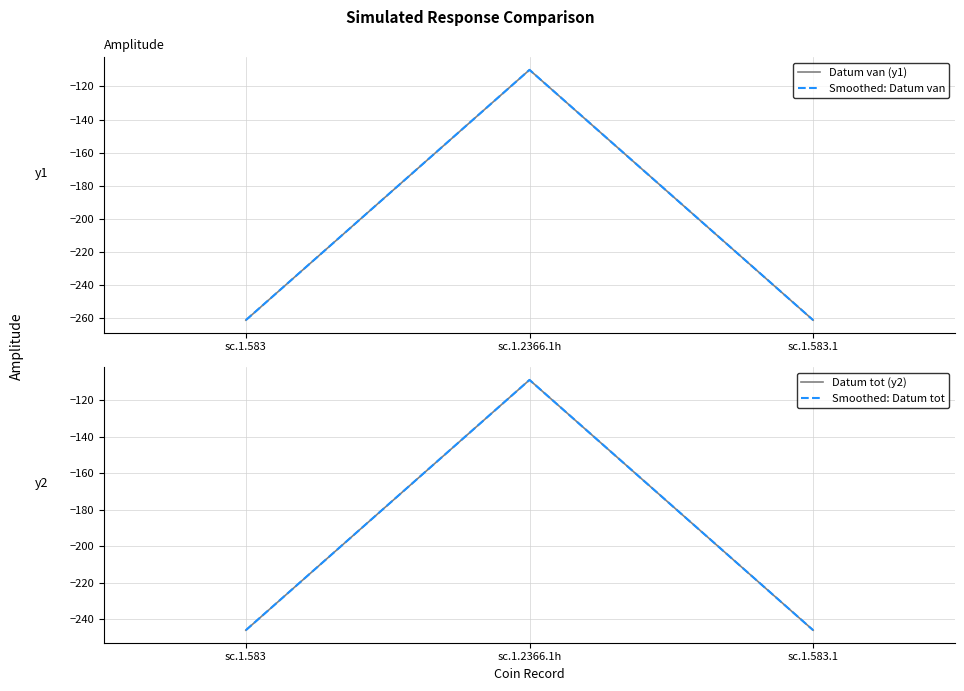

What position from the left is sc.1.2366.1h?

2